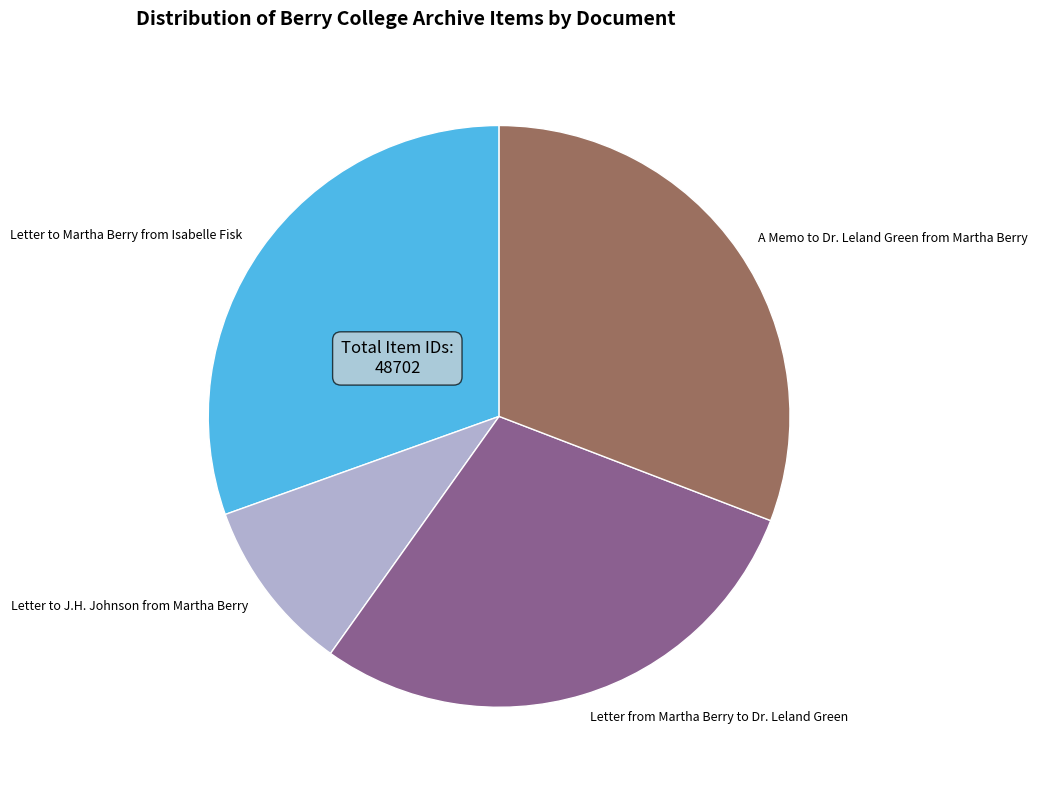

Is there a majority slice in this chart?

No